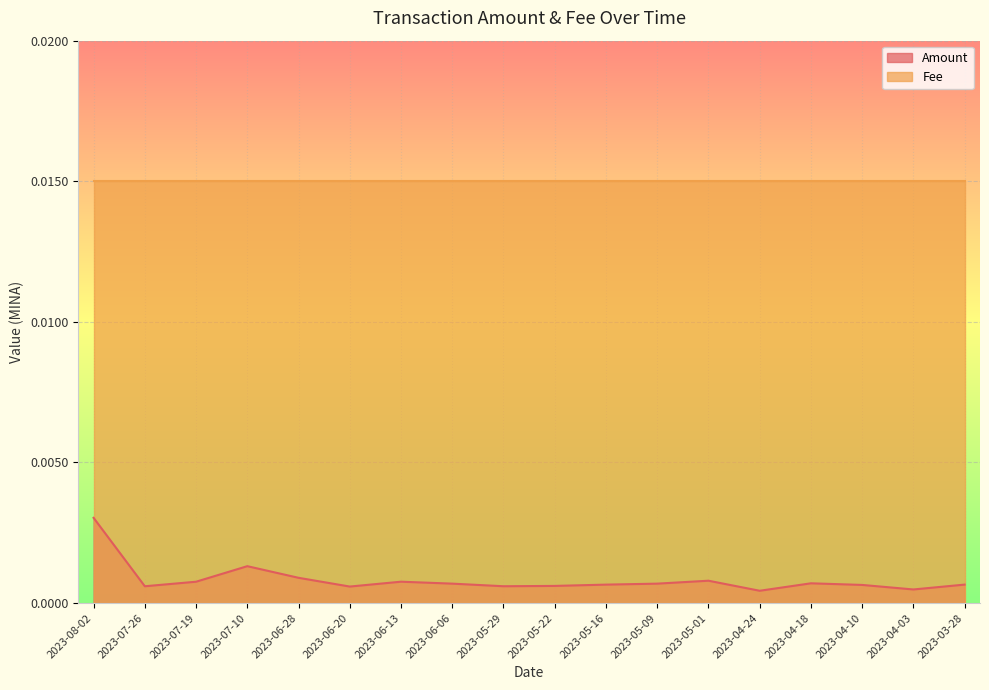

Rank the categories by value from lowest to highest.

2023-04-24, 2023-04-03, 2023-06-20, 2023-07-26, 2023-05-29, 2023-05-22, 2023-04-10, 2023-05-16, 2023-03-28, 2023-05-09, 2023-06-06, 2023-04-18, 2023-07-19, 2023-06-13, 2023-05-01, 2023-06-28, 2023-07-10, 2023-08-02